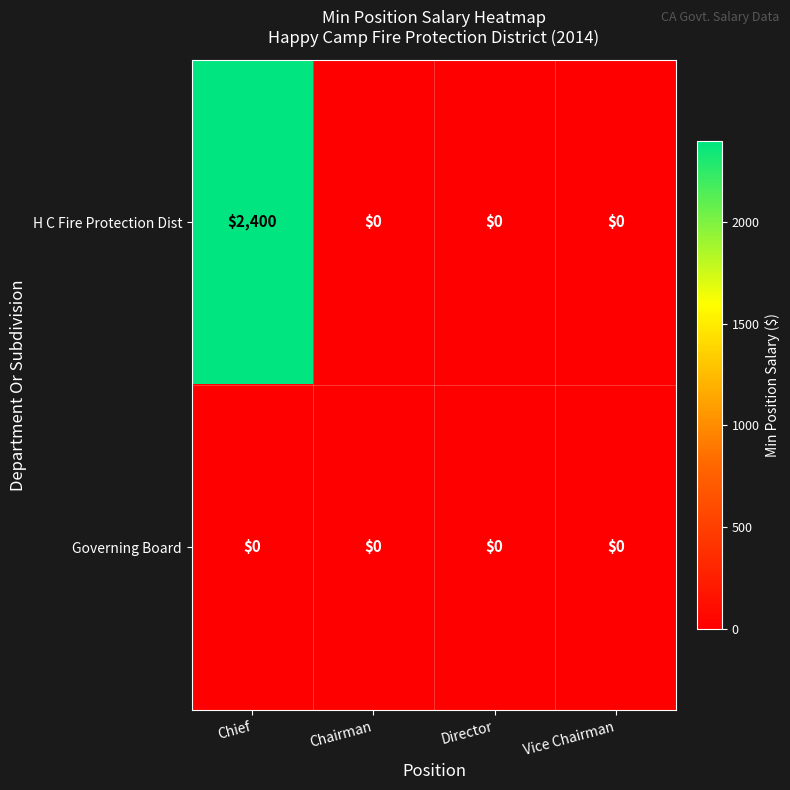

Is it true that H C Fire Protection Dist equals 1529 at Chairman?

False